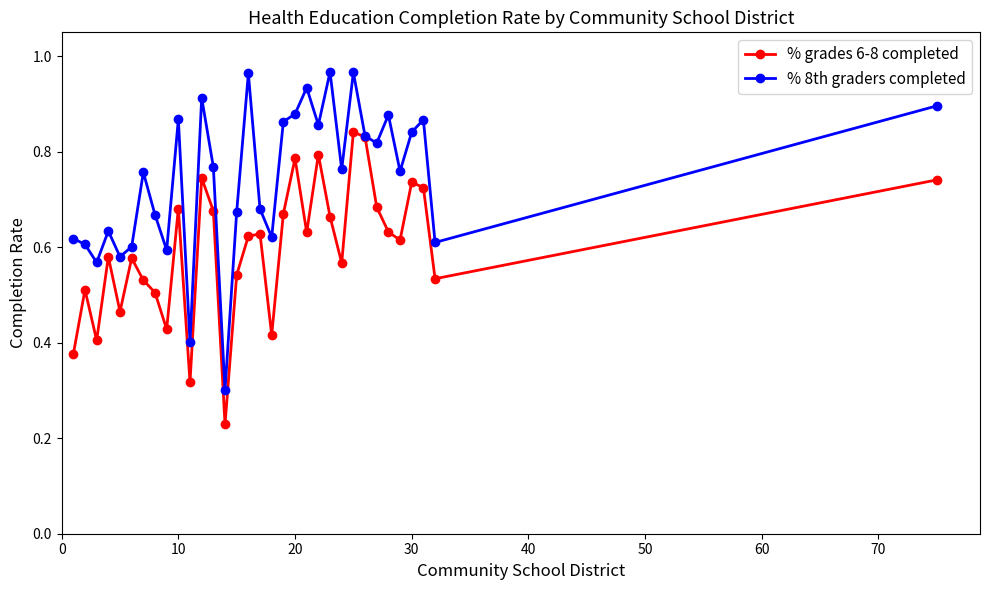

Which series has the largest total across all categories?

% 8th graders completed